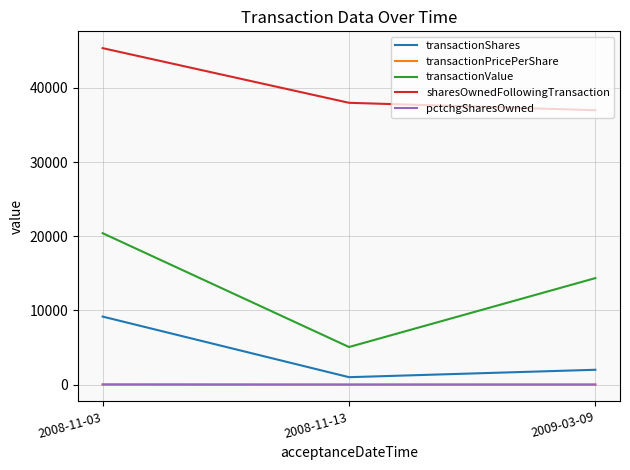

What is the spread (max minus min) of values at 2009-03-09?

36994.0